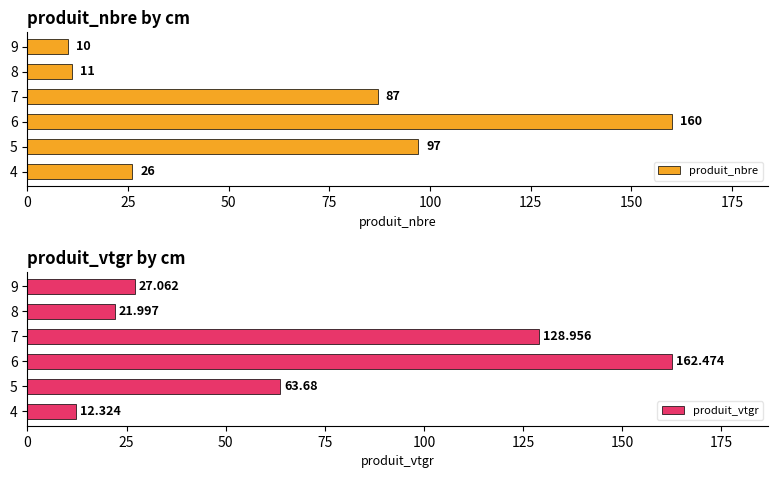

Does the chart contain stacked bars?

No